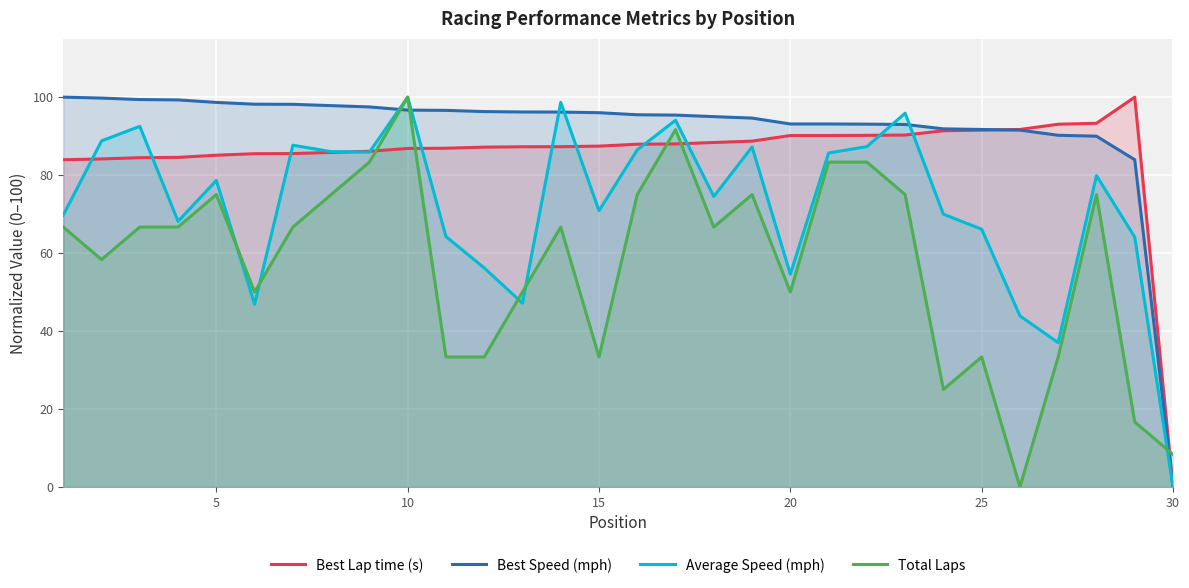

True or false: Best Lap time (s) and Total Laps intersect in this chart.

True